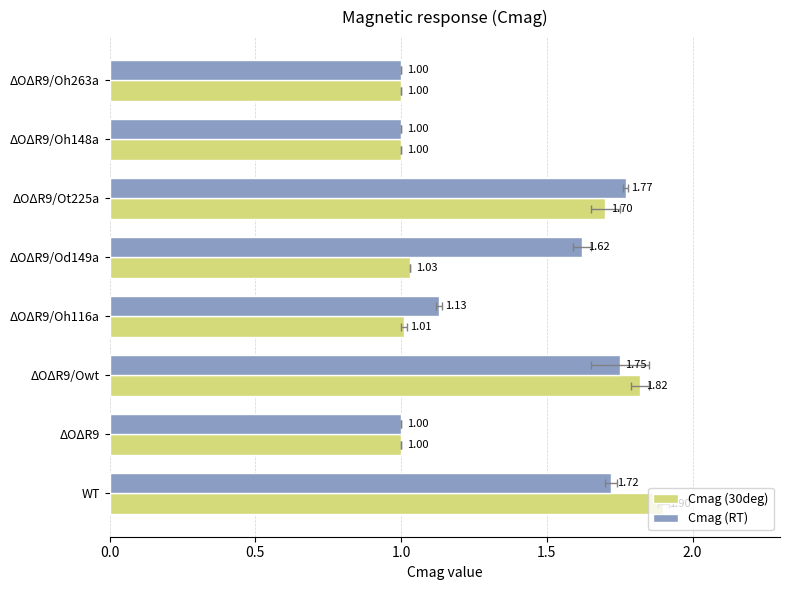

What is the sum of all Cmag (30deg) values?

10.5